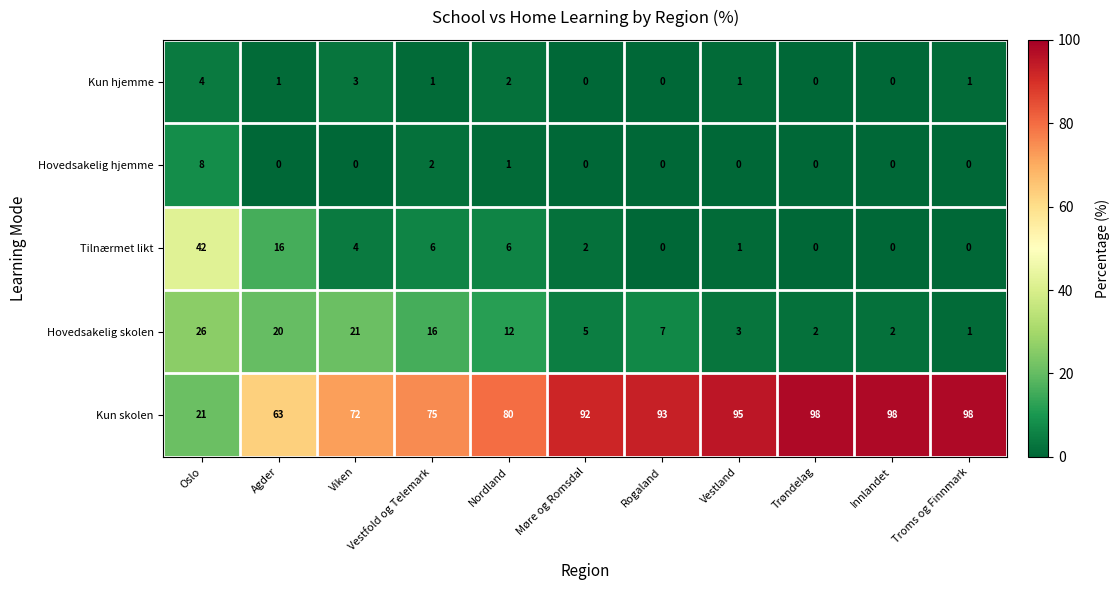

Rank the series by their maximum value, from highest to lowest.

Kun skolen, Tilnærmet likt, Hovedsakelig skolen, Hovedsakelig hjemme, Kun hjemme